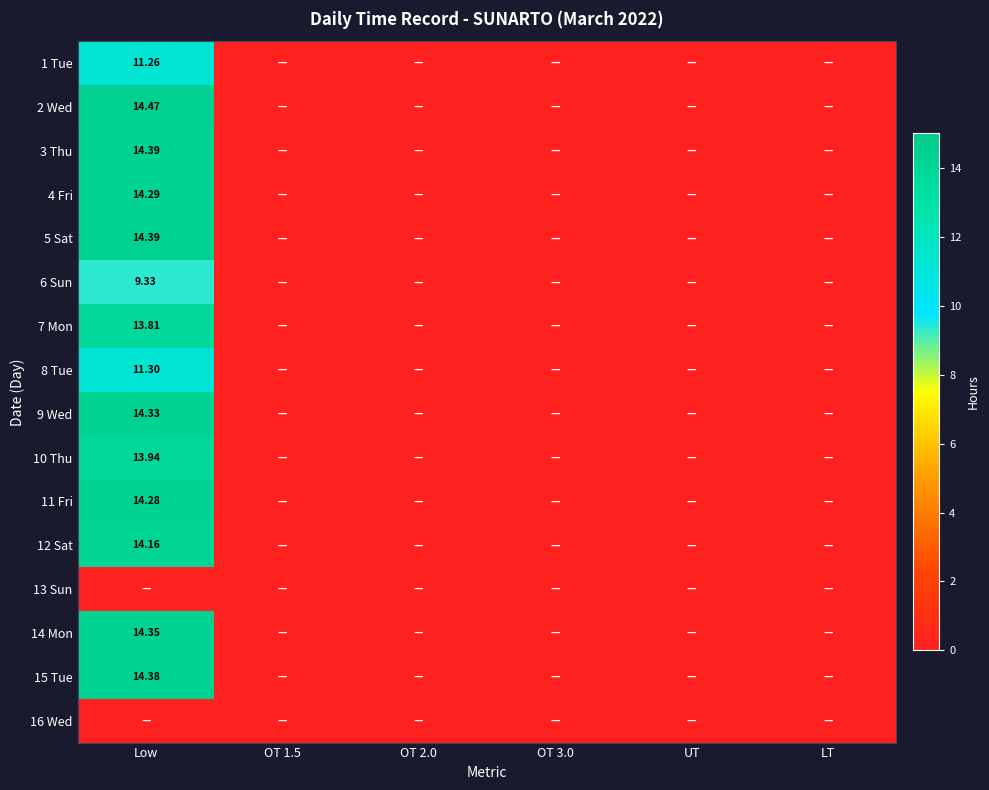

List the series in order of their peak value, lowest first.

13 Sun, 16 Wed, 6 Sun, 1 Tue, 8 Tue, 7 Mon, 10 Thu, 12 Sat, 11 Fri, 4 Fri, 9 Wed, 14 Mon, 15 Tue, 3 Thu, 5 Sat, 2 Wed